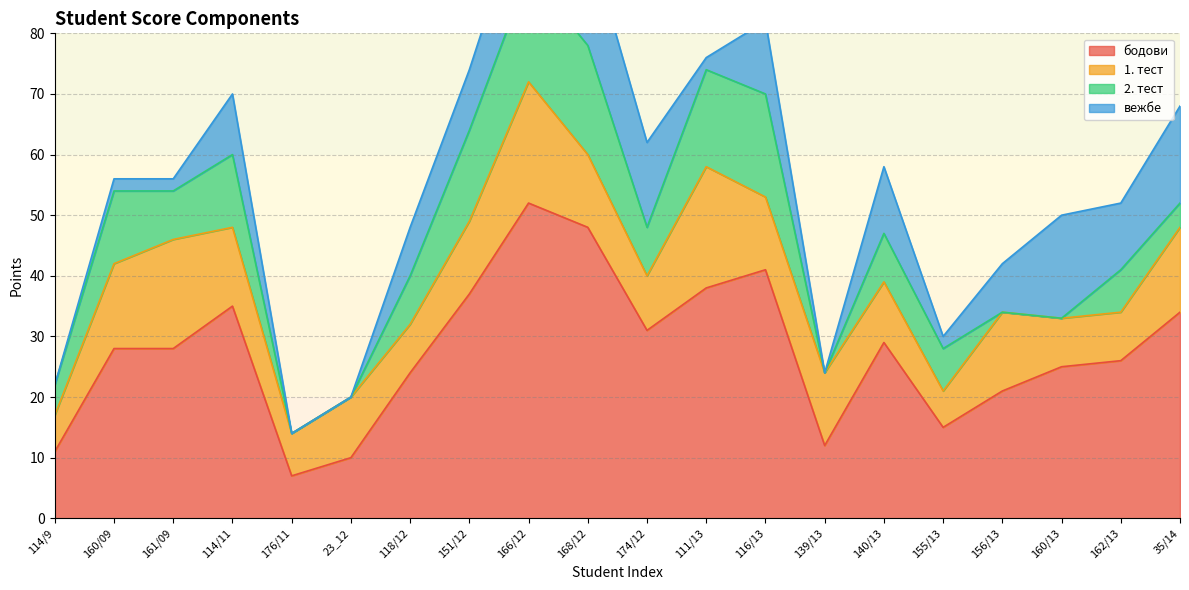

In 1. тест, how many points are higher than both neighbors (excluding endpoints)?

5